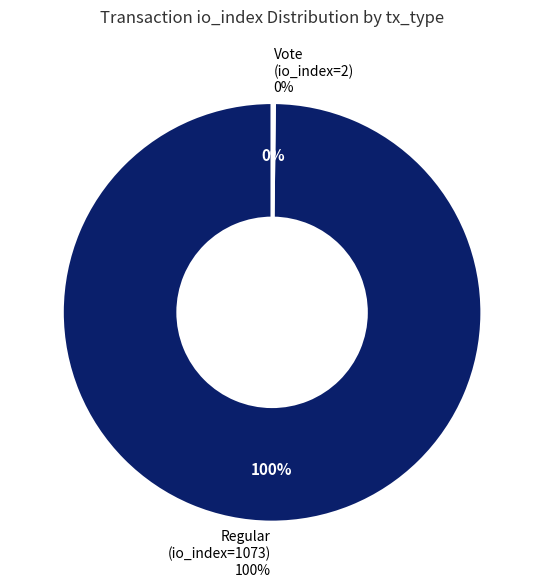

To the nearest percent, what is the average slice percentage?

50%